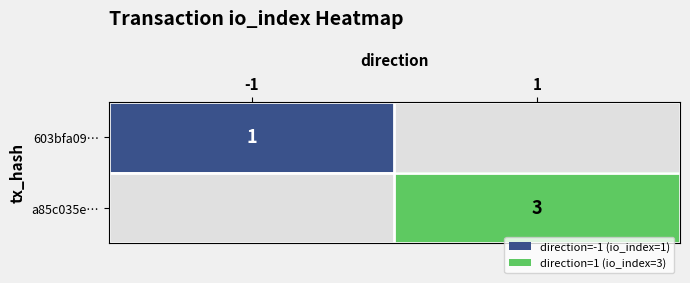

True or false: a85c035e… has a value of 1 at 1.

False